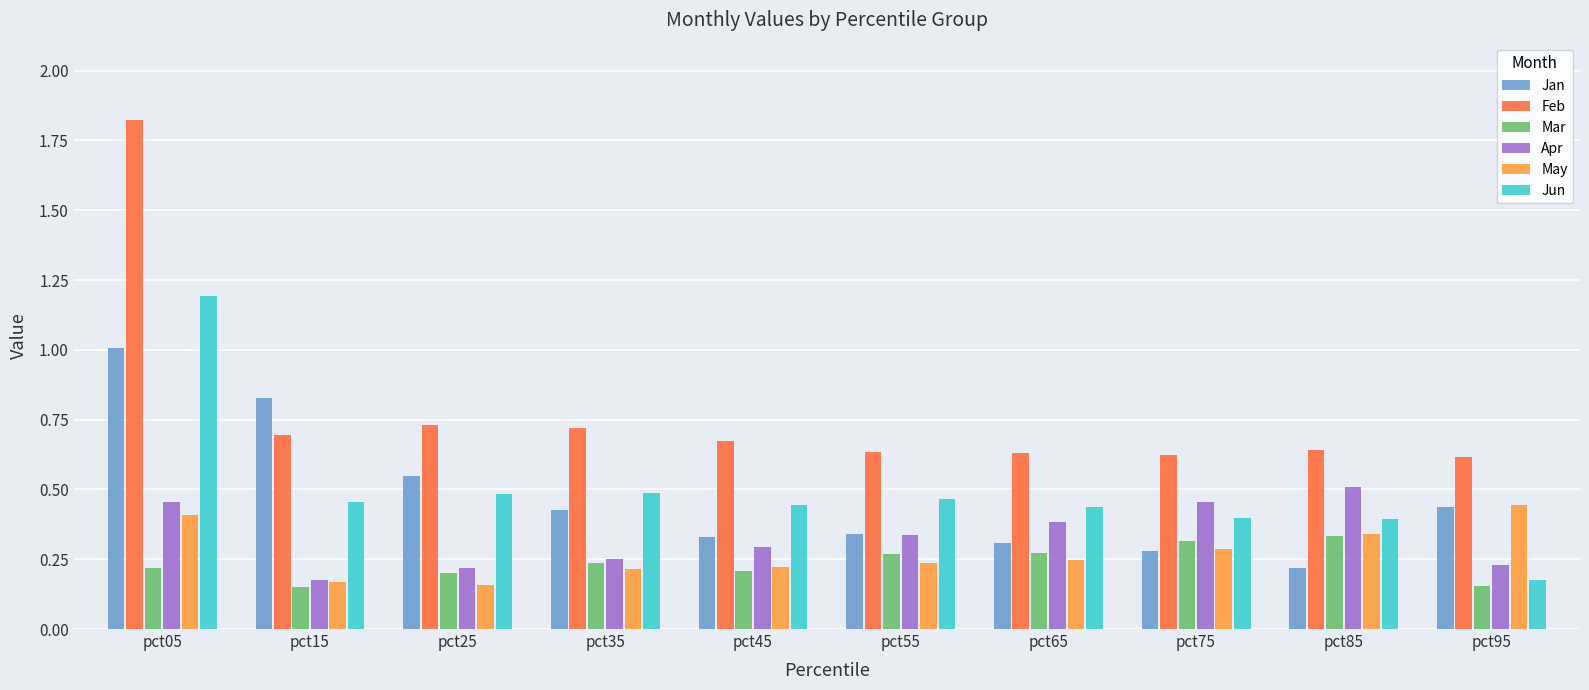

Where is Jan nearest to the value 0?

pct85